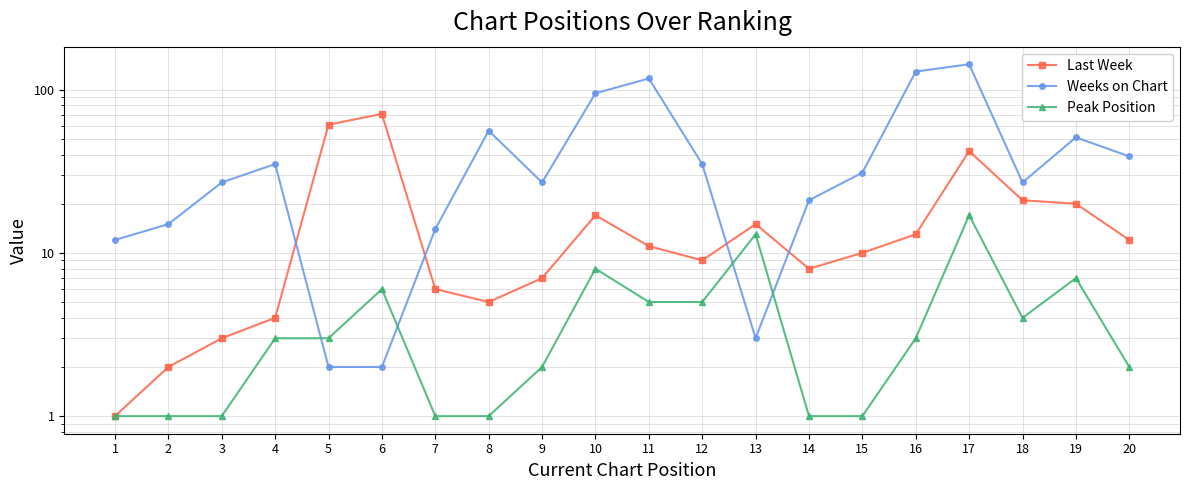

Between 13 and 6, which is larger?

6